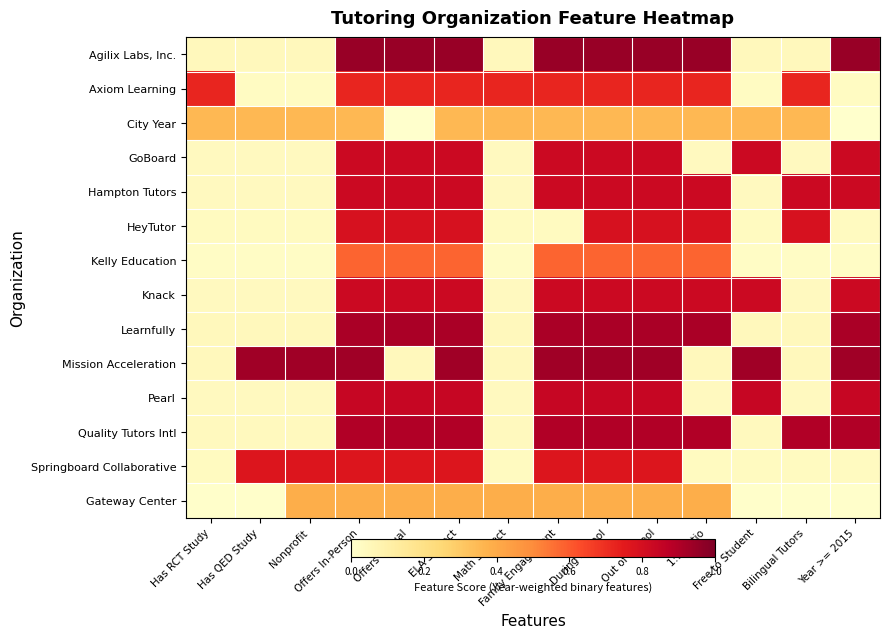

Which label corresponds to the smallest value in the chart?

Offers Virtual